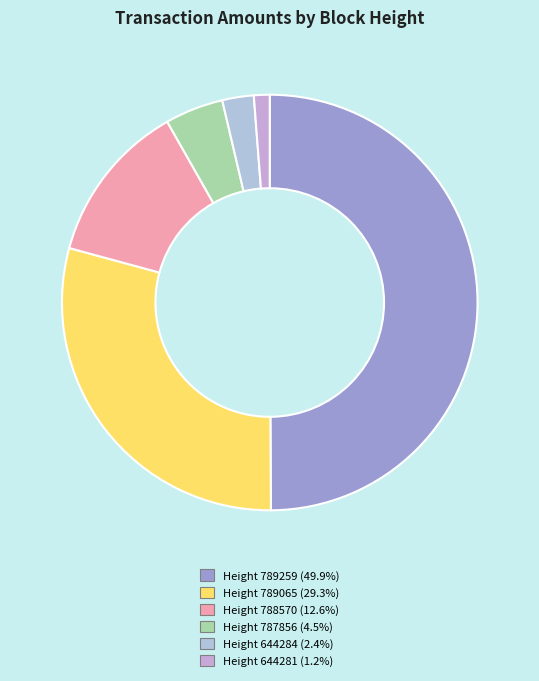

How many segments does this pie chart have?

6